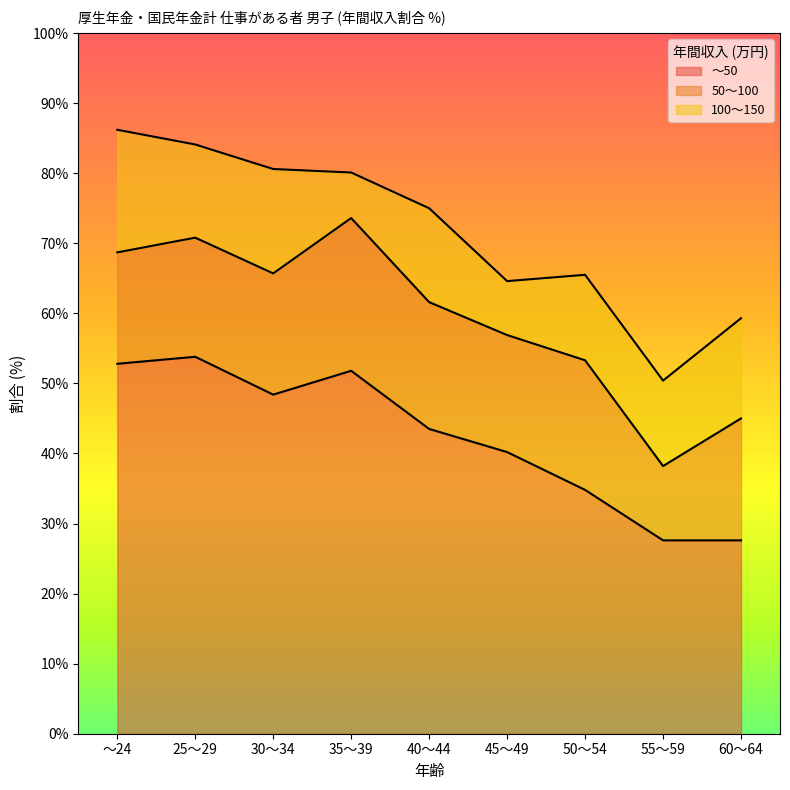

At 35～39, list the series in order from largest to smallest.

～50, 50～100, 100～150